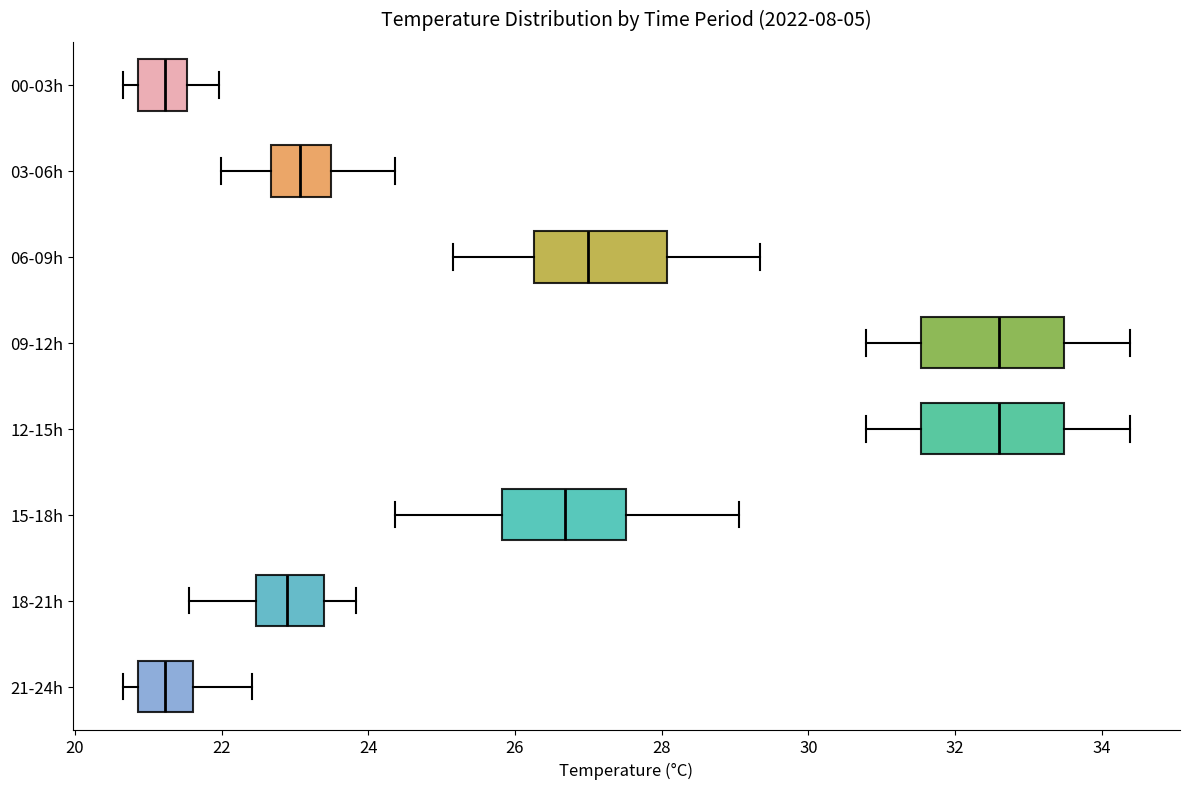

Reading bottom to top, transcribe this box plot: for each box, give where its median line is, the range the box spans, and where its two whiskers end, as read against the x-axis. The values are not printed on the chart, so give them approximately, as read against the axis.

21-24h: median 21.2, box 20.8 to 21.6, whiskers 20.6 to 22.4
18-21h: median 22.8, box 22.4 to 23.4, whiskers 21.6 to 23.8
15-18h: median 26.6, box 25.8 to 27.6, whiskers 24.4 to 29.0
12-15h: median 32.6, box 31.6 to 33.4, whiskers 30.8 to 34.4
09-12h: median 32.6, box 31.6 to 33.4, whiskers 30.8 to 34.4
06-09h: median 27.0, box 26.2 to 28.0, whiskers 25.2 to 29.4
03-06h: median 23.0, box 22.6 to 23.4, whiskers 22.0 to 24.4
00-03h: median 21.2, box 20.8 to 21.6, whiskers 20.6 to 22.0